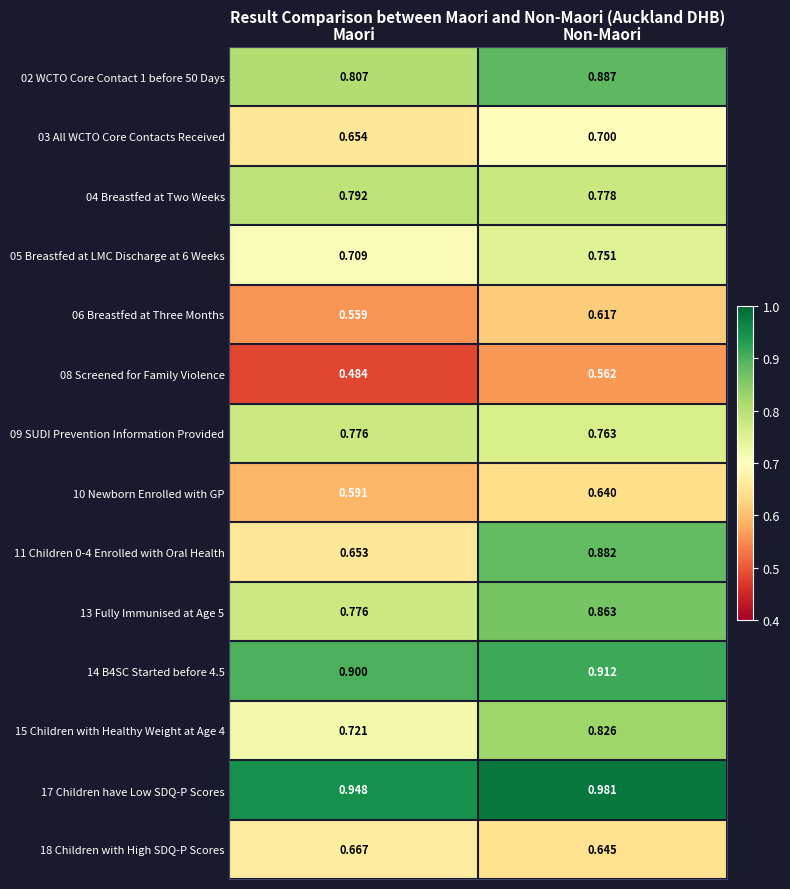

Which label corresponds to the smallest value in the chart?

Maori